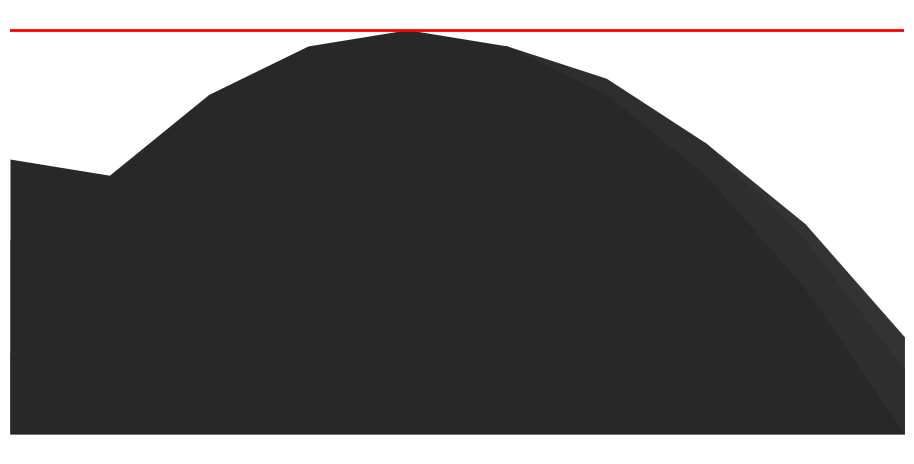

Reading right to left, list all the values displayed in this chart.

Q2=3: 0	9	16	21	24	25	24	21	16	17
Q2=2: 4	12	18	22	24	24	22	18	12	12
Q2=1: 6	13	18	21	22	21	18	13	6	5